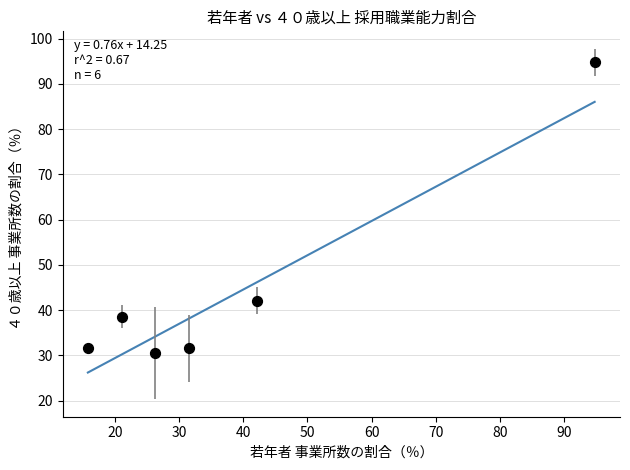

What is the range of Y values (max minus min)?

64.2